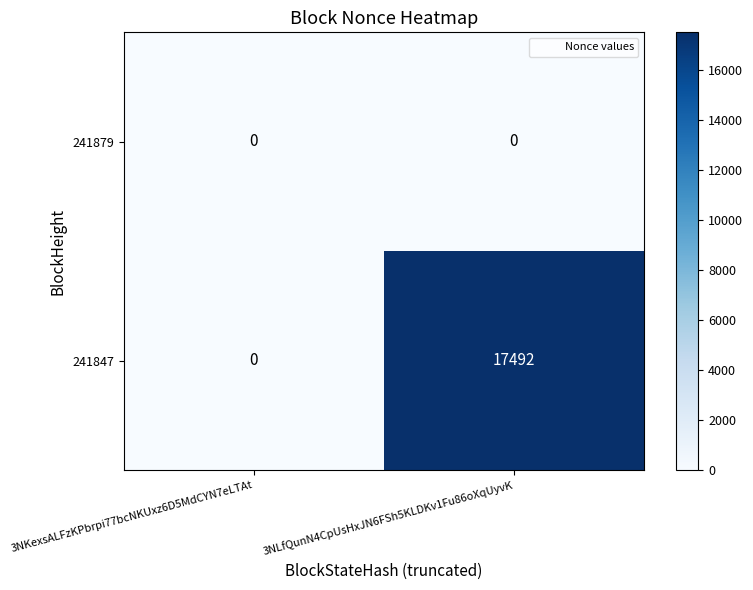

Which series has the largest total across all categories?

241847